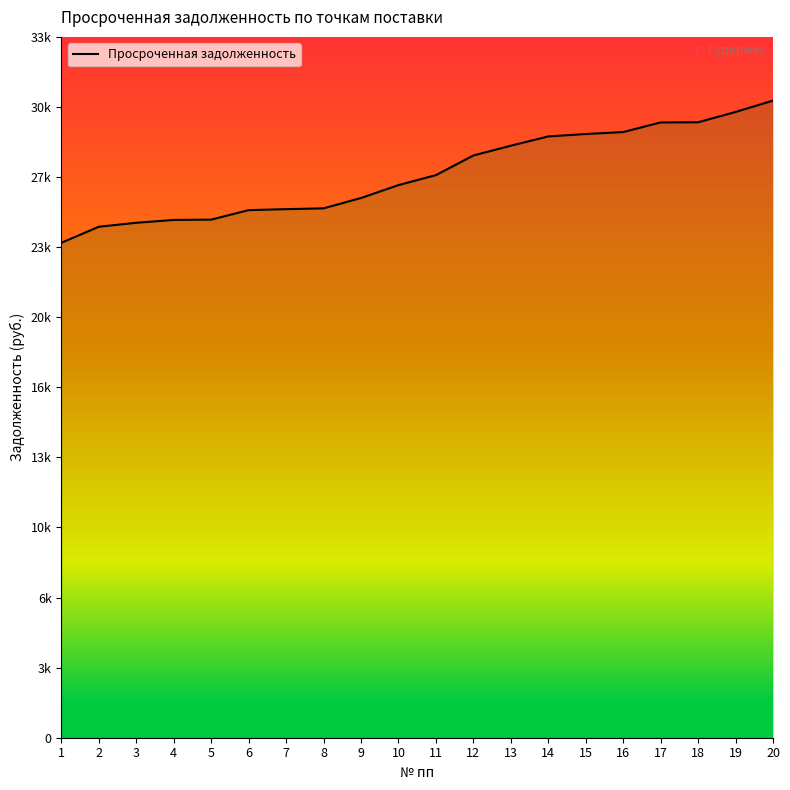

Where is the data nearest to the value 27327?

11